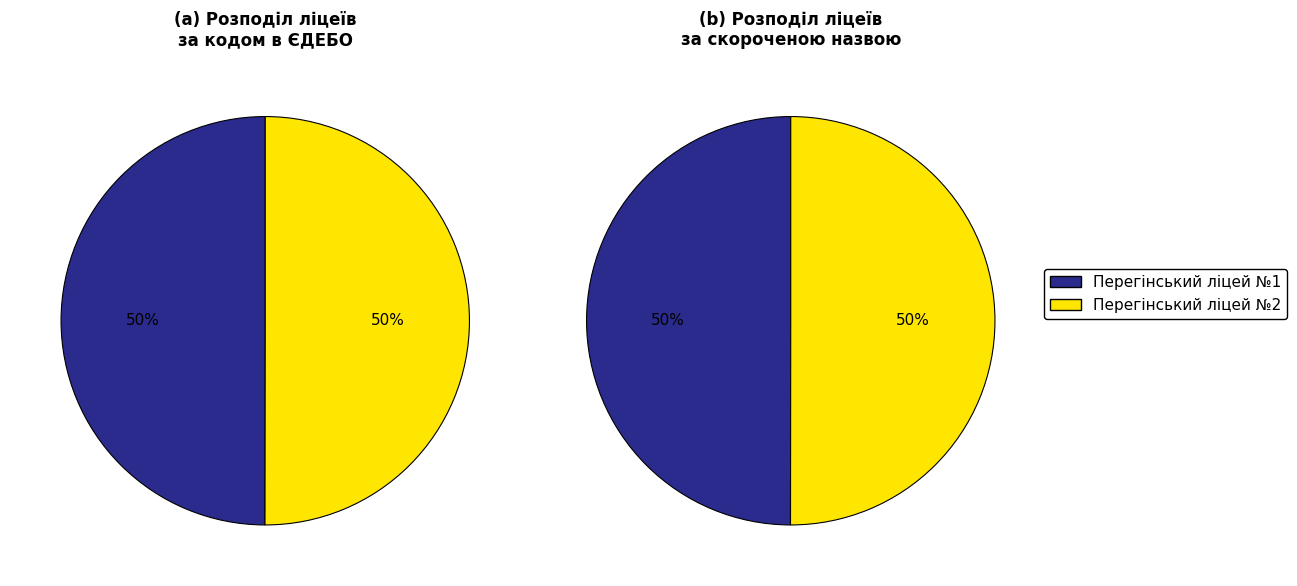

To the nearest percent, what portion does Перегінський ліцей №2 represent?

50%